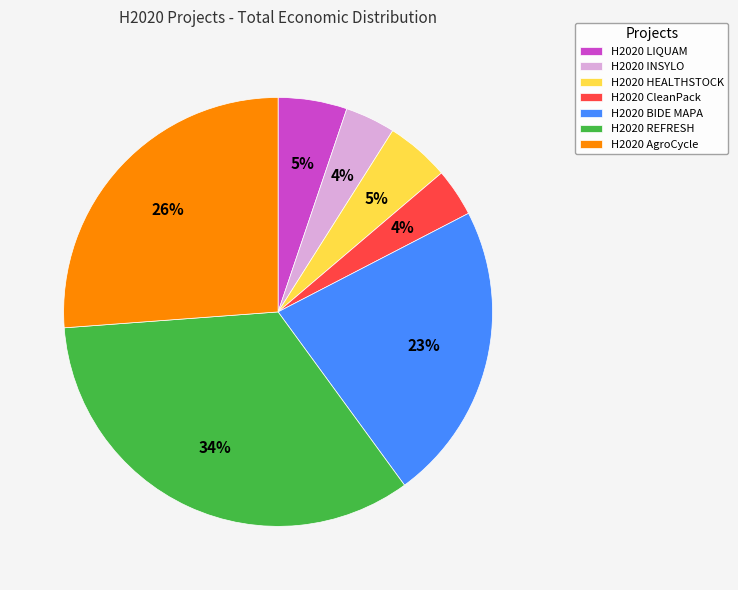

Is it true that H2020 CleanPack is 11% of the pie?

False